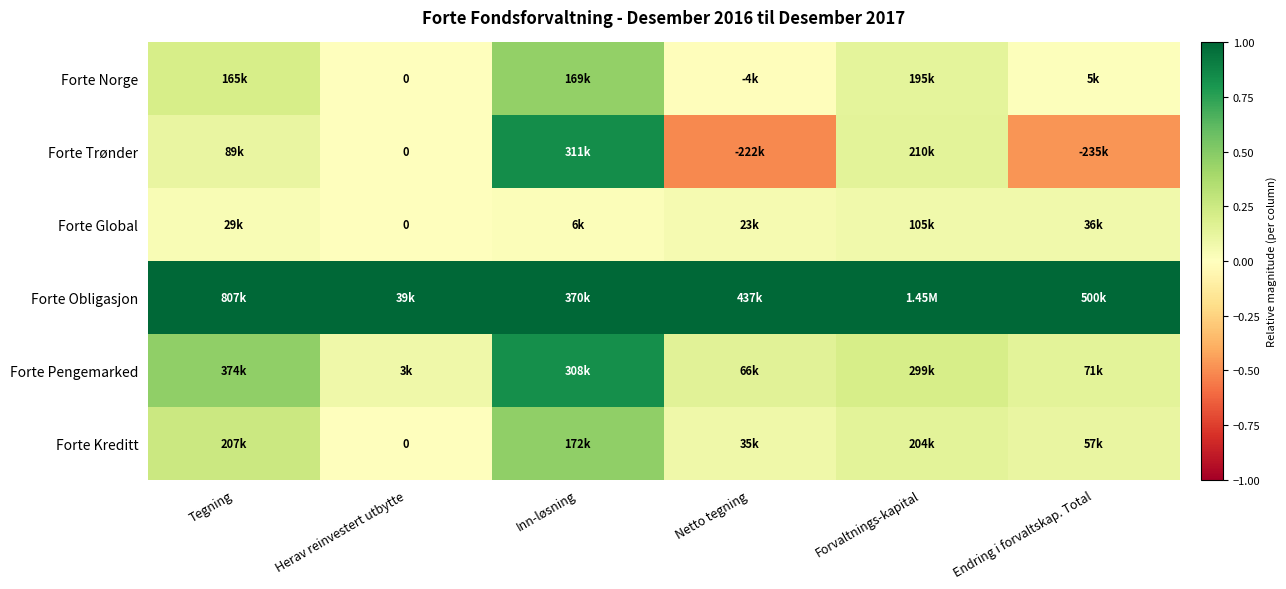

At Forvaltnings-kapital, list the series in order from largest to smallest.

Forte Obligasjon, Forte Pengemarked, Forte Trønder, Forte Kreditt, Forte Norge, Forte Global